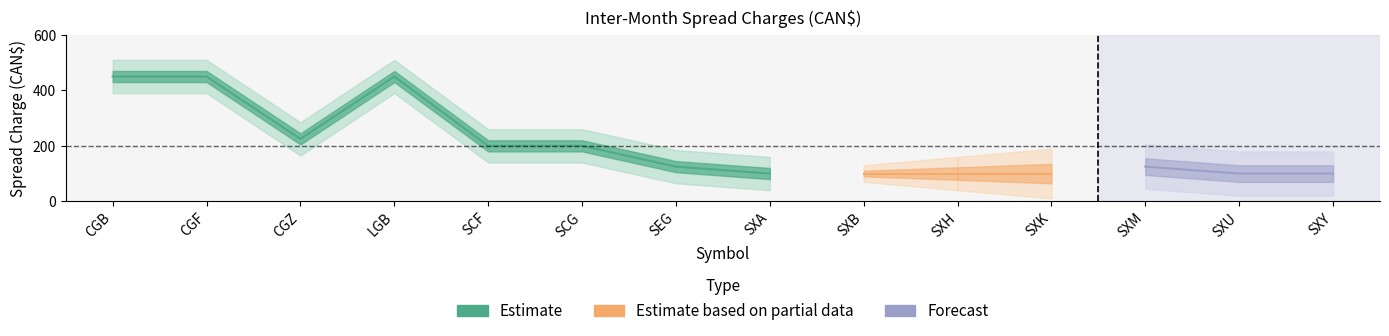

The value of Previous at SXY is 100. True or false?

True